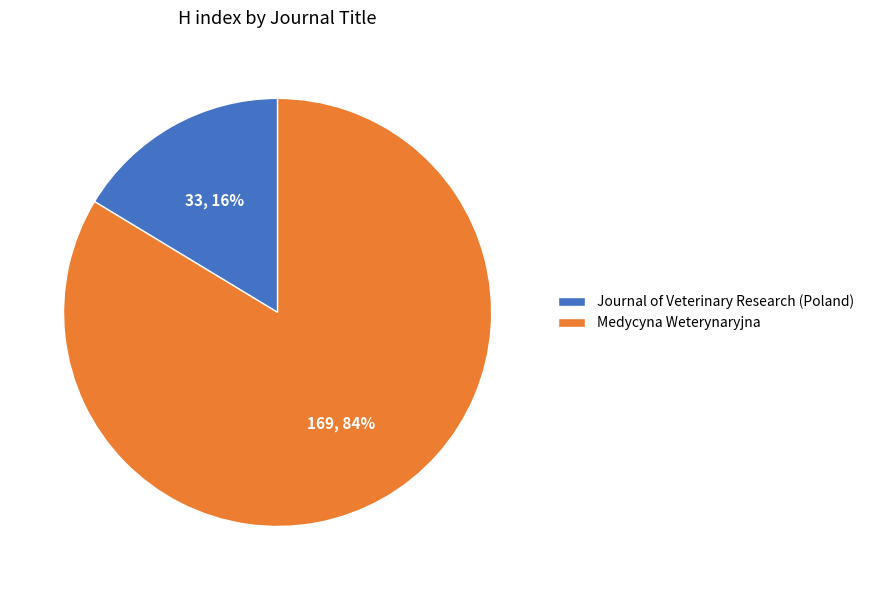

What is the smallest slice in the pie chart?

Journal of Veterinary Research (Poland)